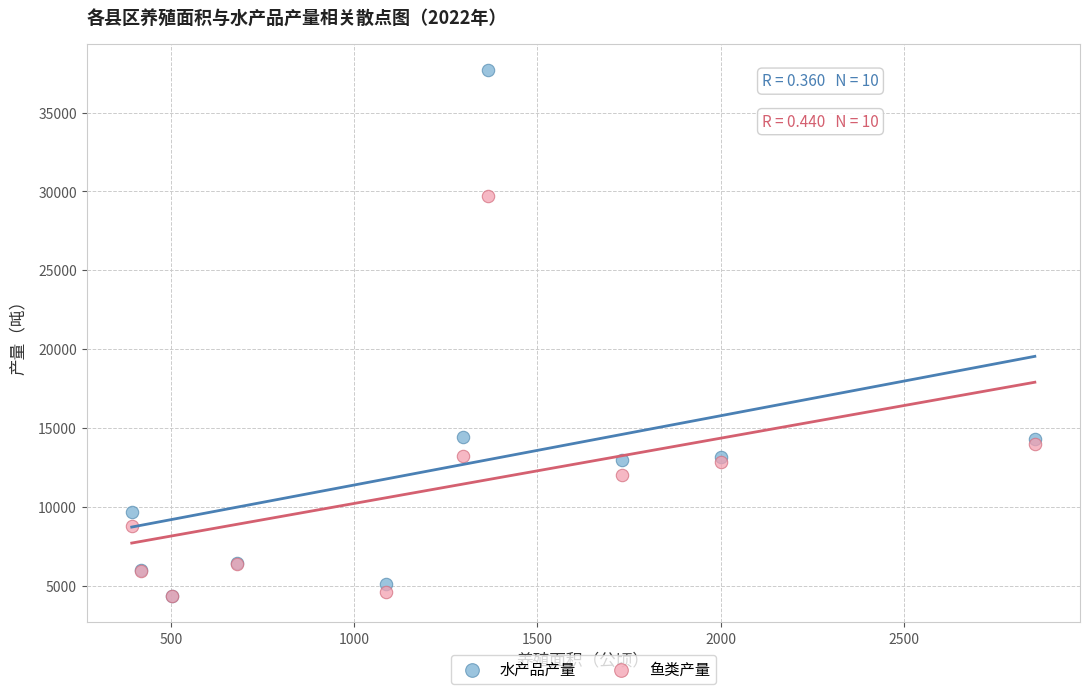

What are all the series names shown in the legend?

水产品产量, 鱼类产量